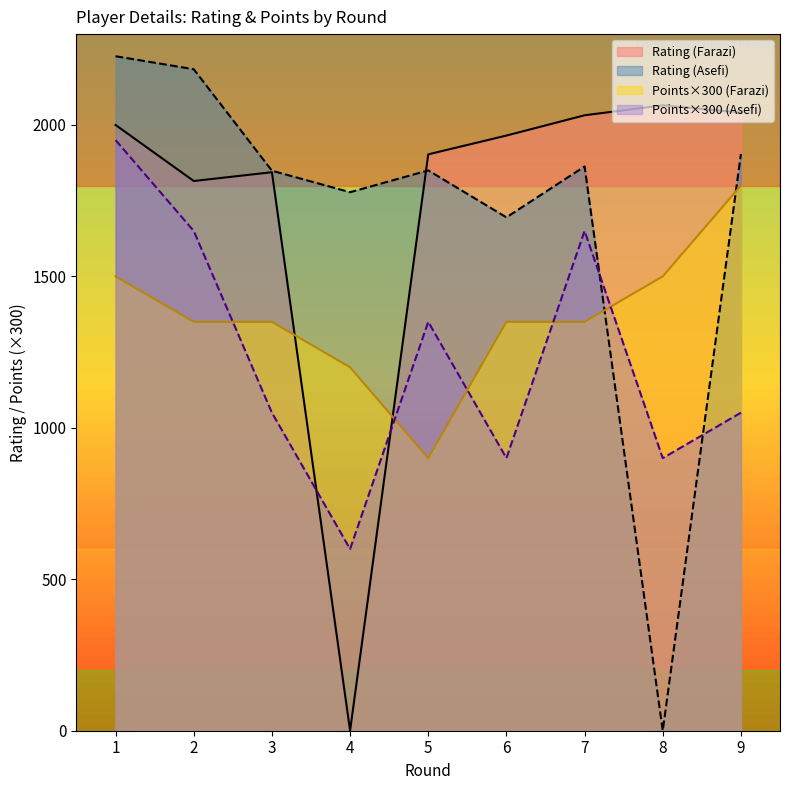

What is the approximate value of Points at 7?

4.5